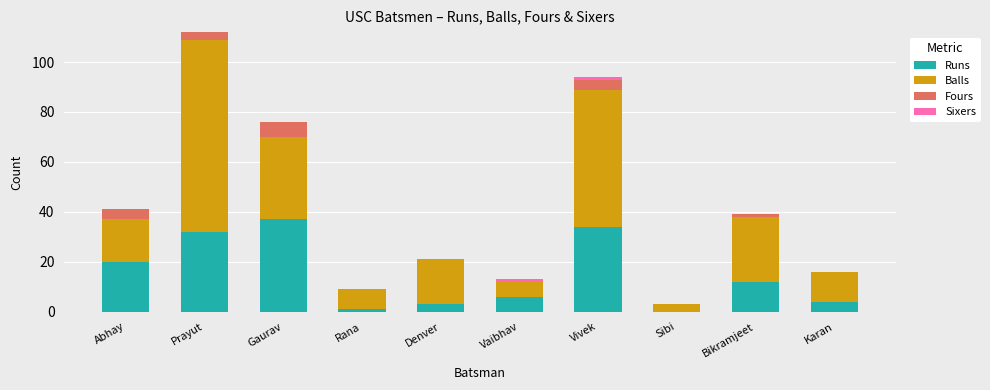

At which category is the sum across all series the highest?

Prayut